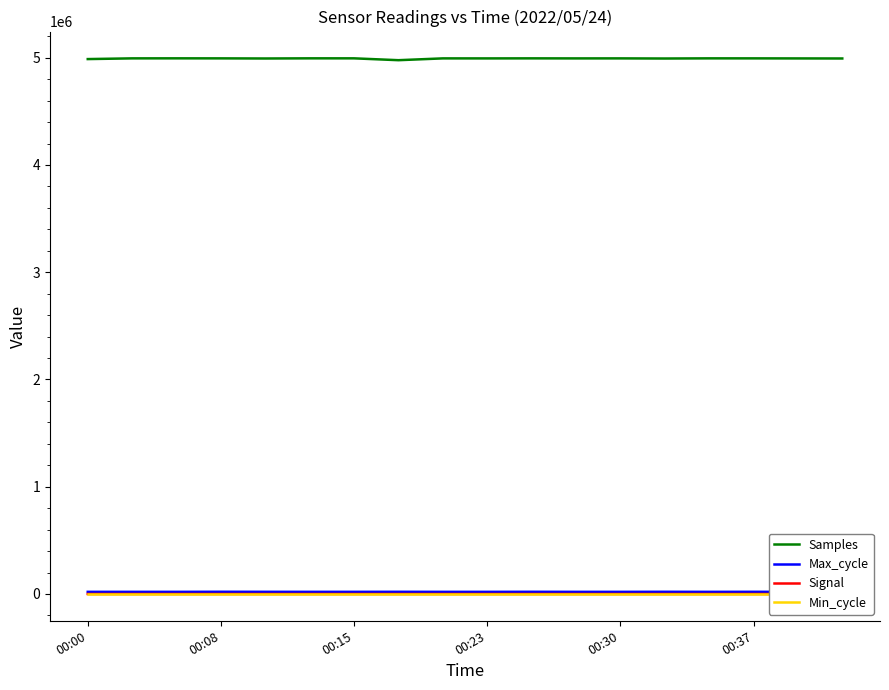

What is the maximum value for Samples?

4994171